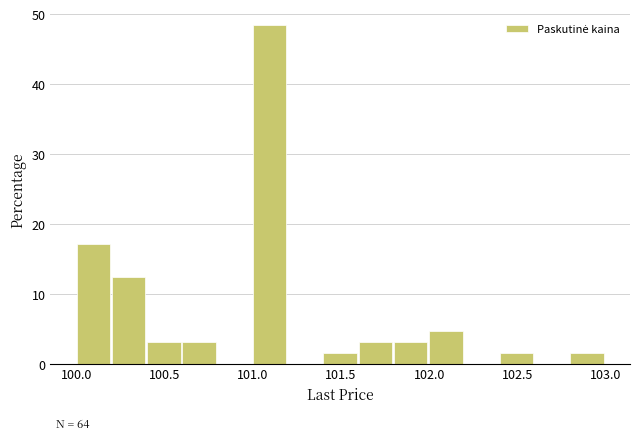

Which range on the x-axis has the tallest bar?

101.0 to 101.2